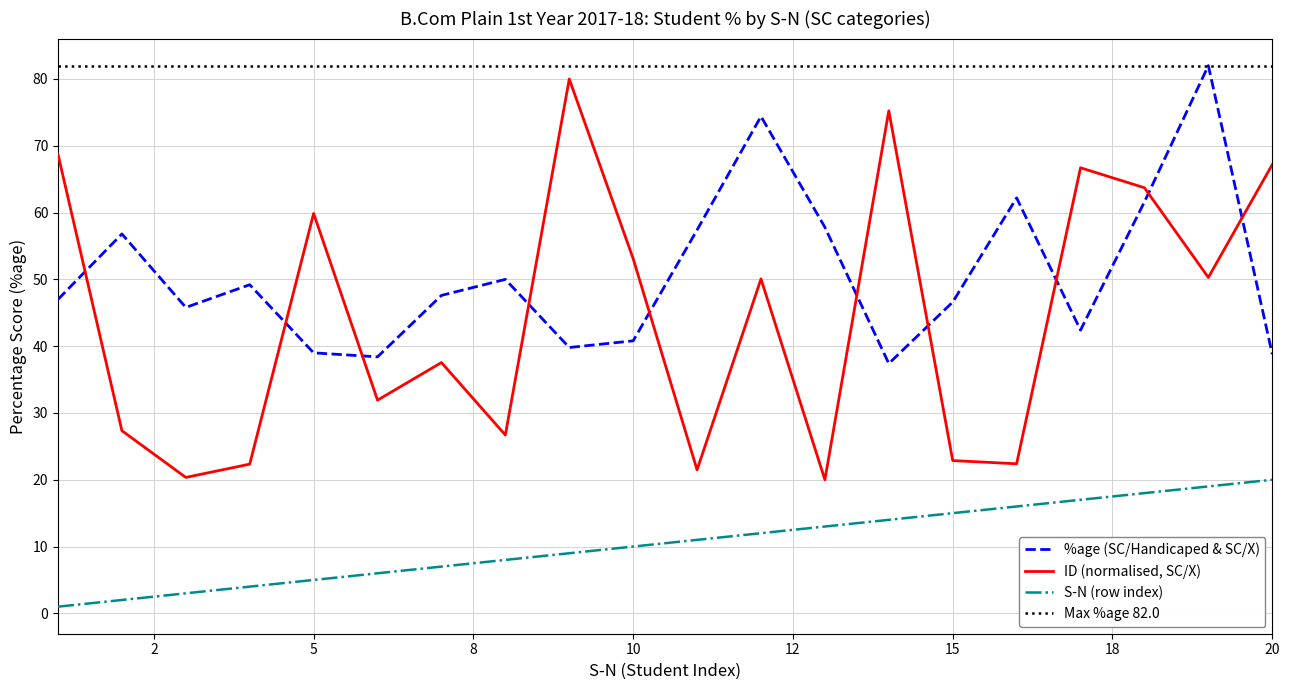

True or false: SC/Handicaped and S-N (row index) intersect in this chart.

False